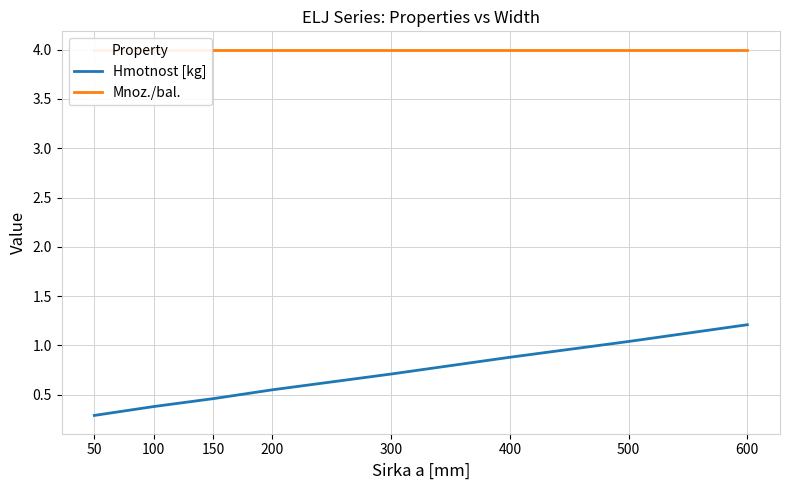

Does the chart display data point markers on the line(s)?

No